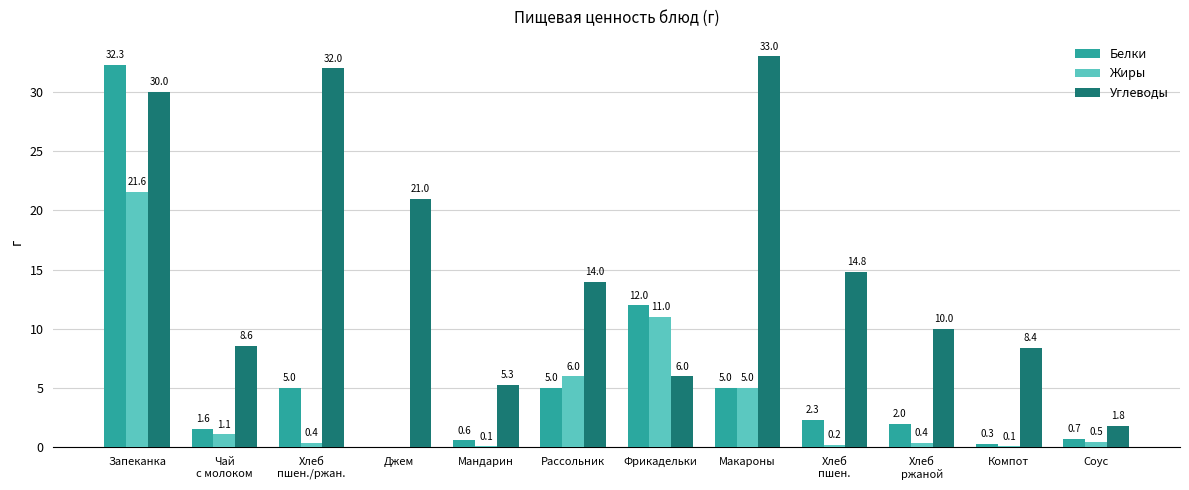

The Углеводы series shows 21.0 at Джем. True or false?

True